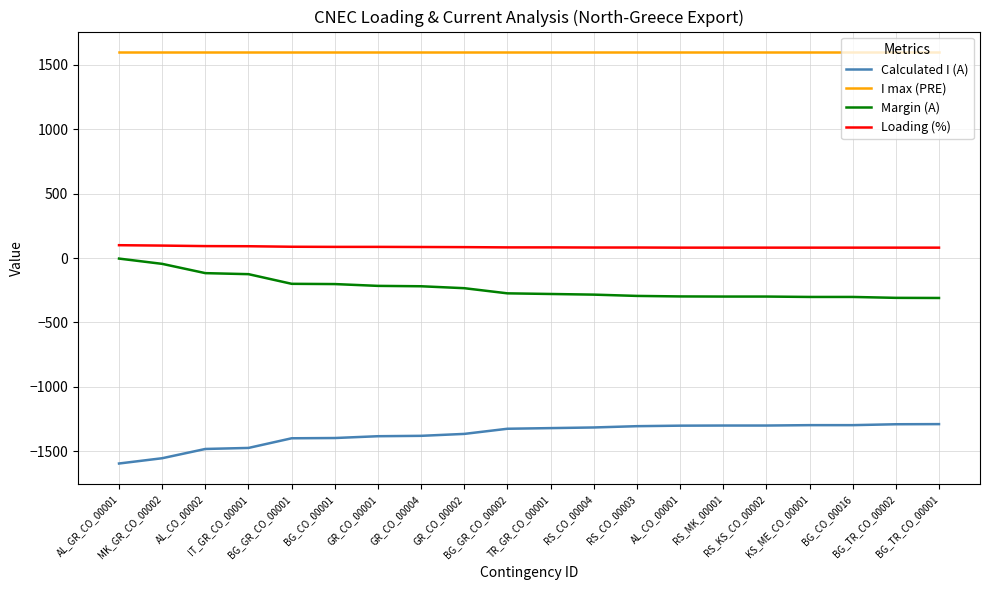

What is the greatest value displayed?

1600